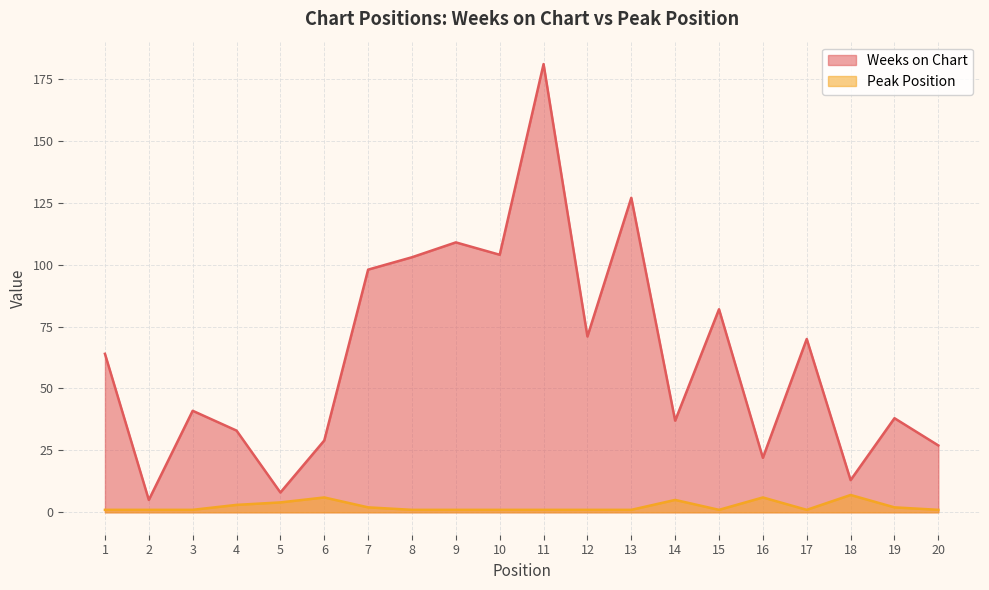

In Weeks on Chart, how many points are lower than both neighbors (excluding endpoints)?

7